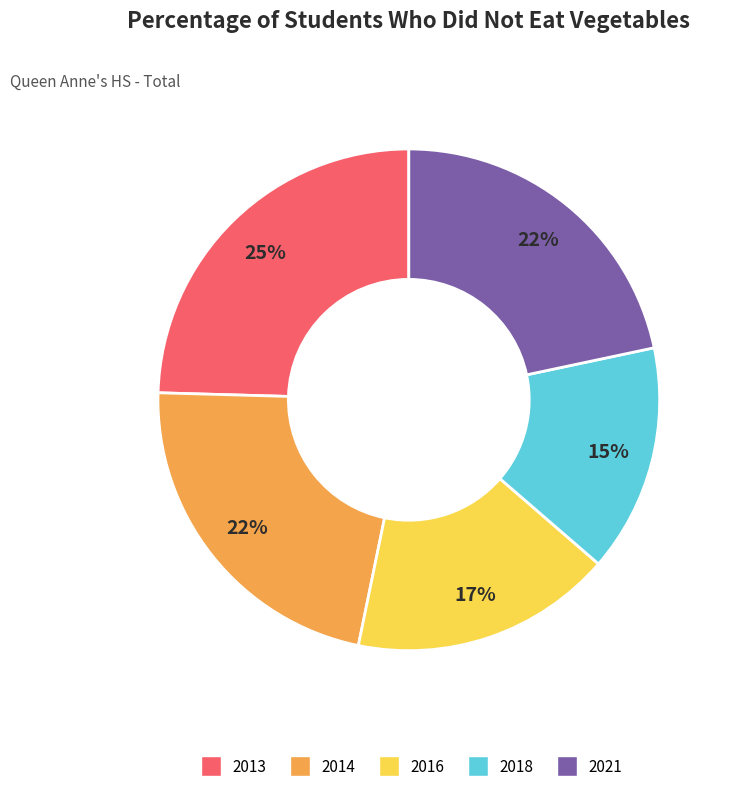

Which has a higher value, 2013 or 2014?

2013